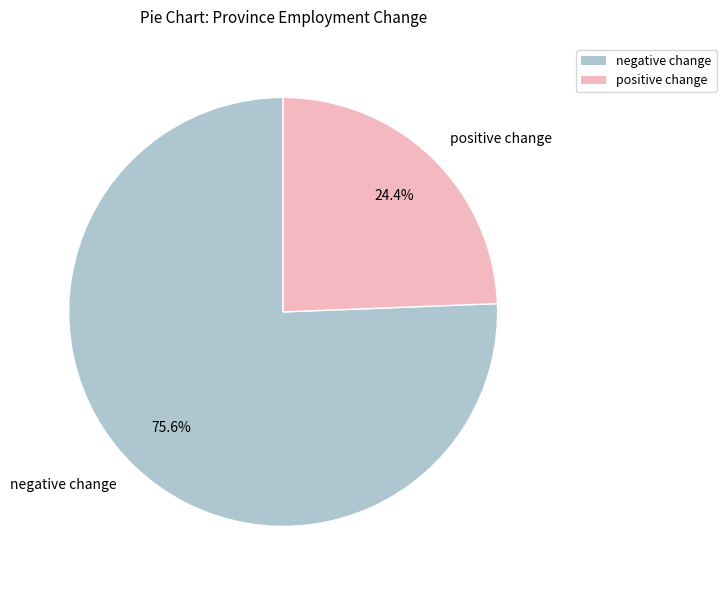

Which slice is the smallest?

positive change